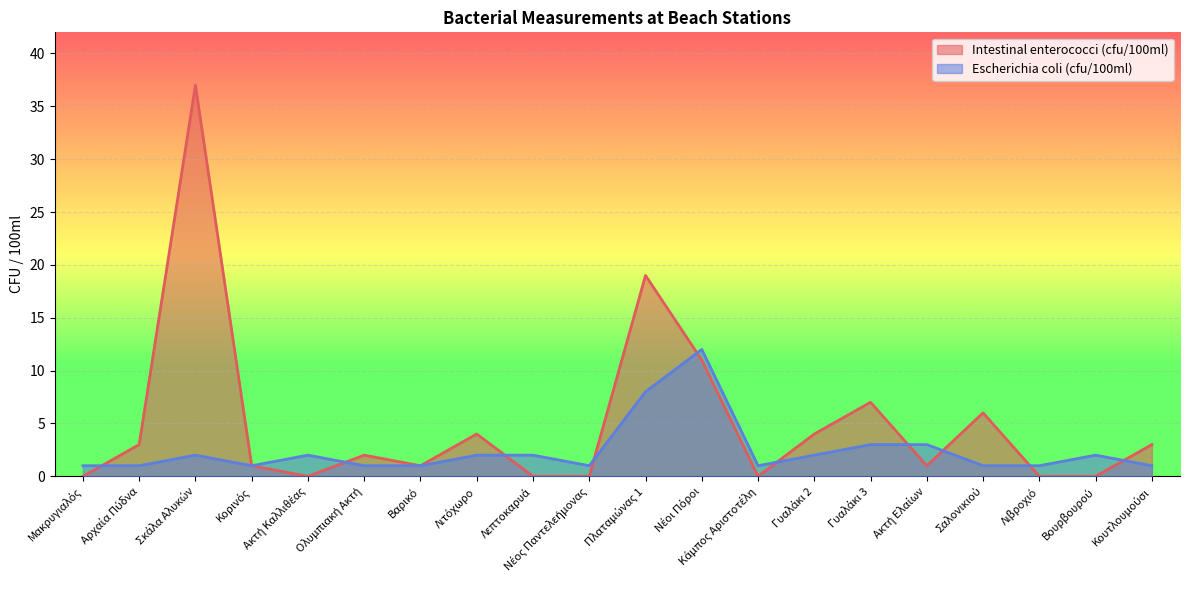

What is the value of the Escherichia coli (cfu/100ml) point at the 8th from the left?

2